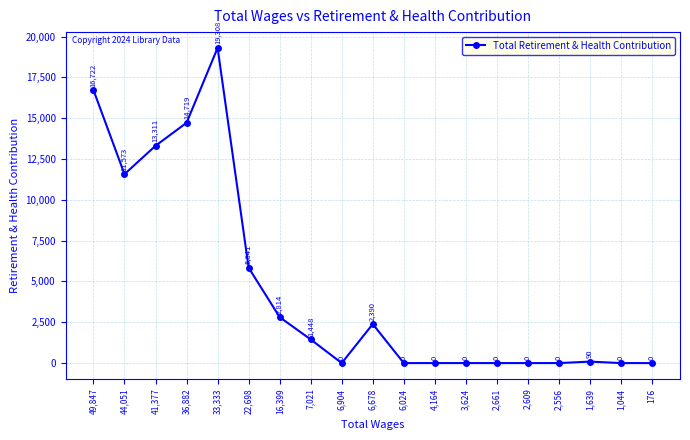

What value does the data have at 7,021, to the nearest 10?

1450